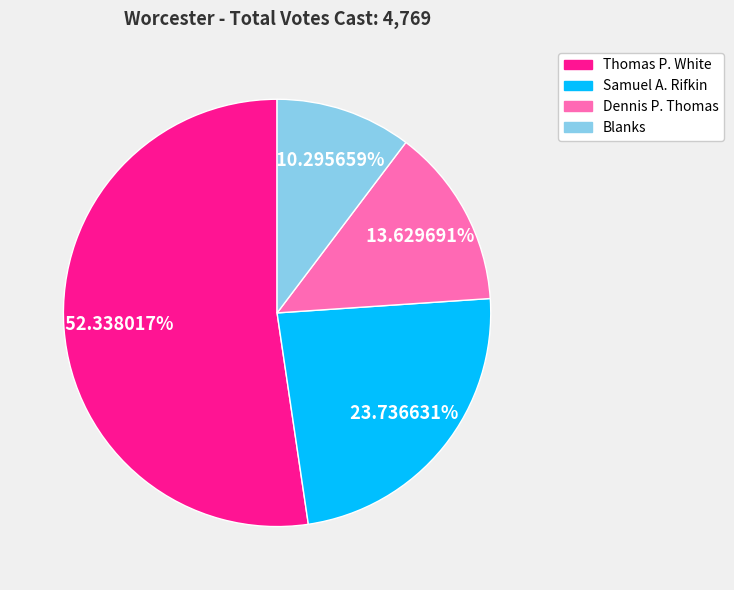

How many slices are in this pie chart?

4